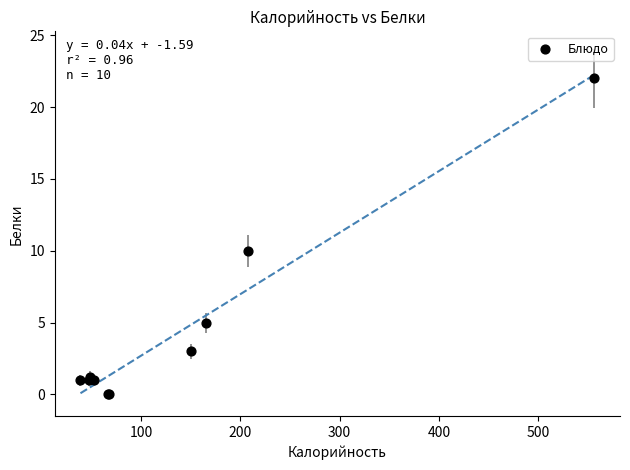

What Y value in the scatter plot is closest to 11?

10.0